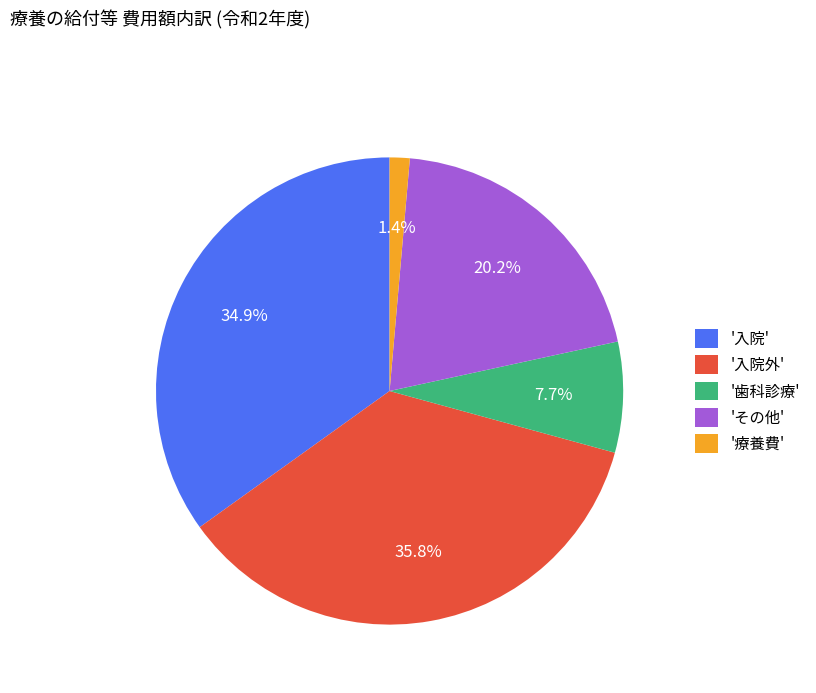

Rank the categories by value from lowest to highest.

'療養費', '歯科診療', 'その他', '入院', '入院外'